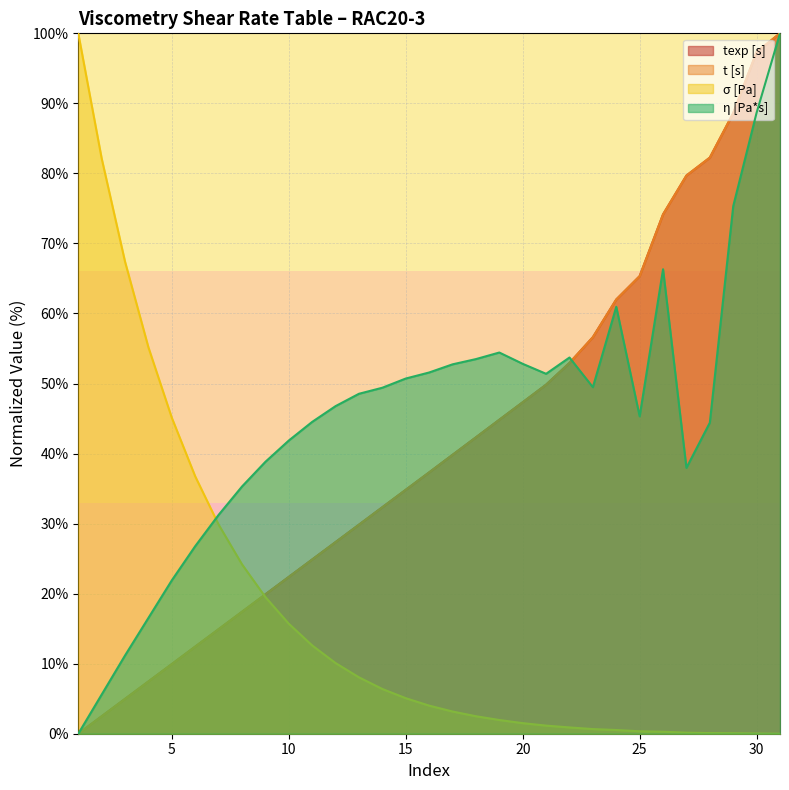

What is the sum of the t [s] values at 10 and 9?

42.3